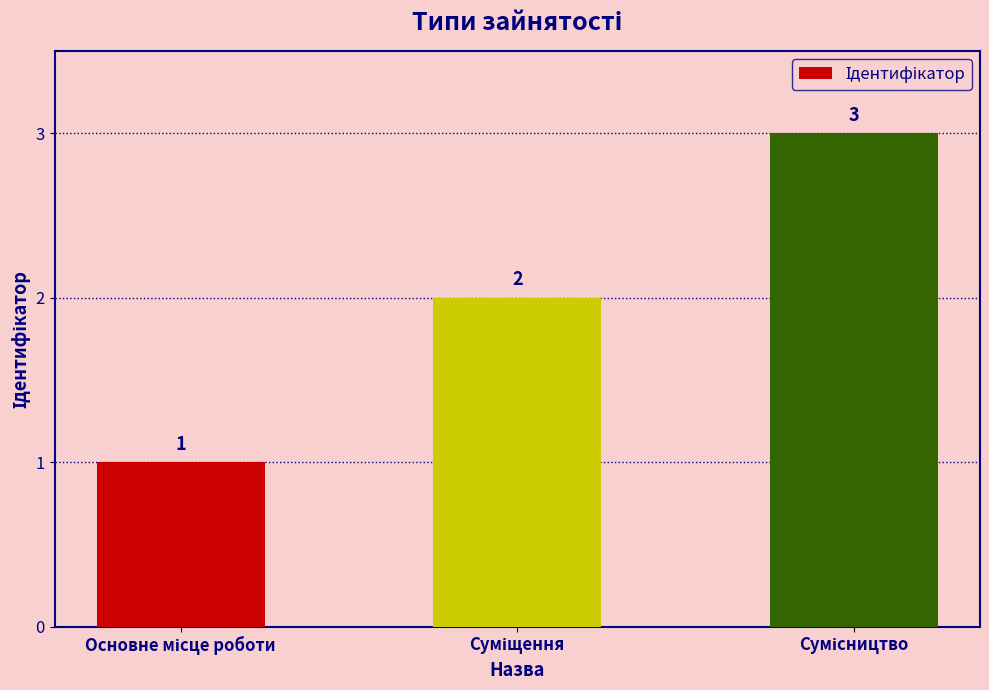

What is the sum of all values?

6